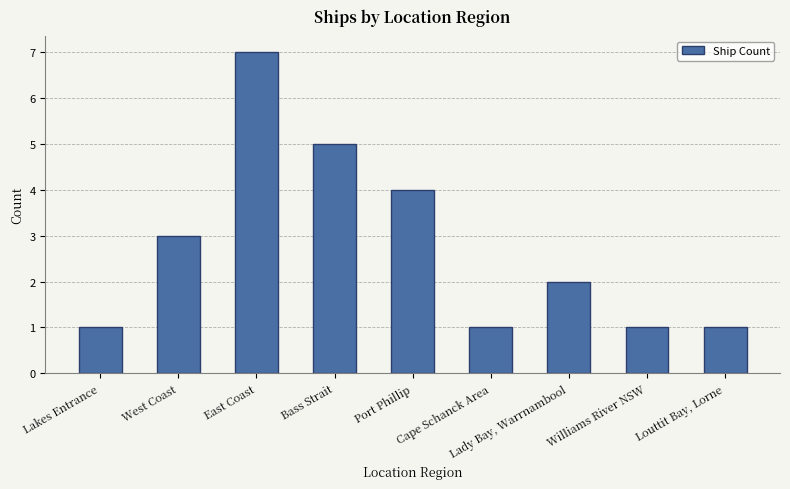

How many values are between 1 and 4?

7